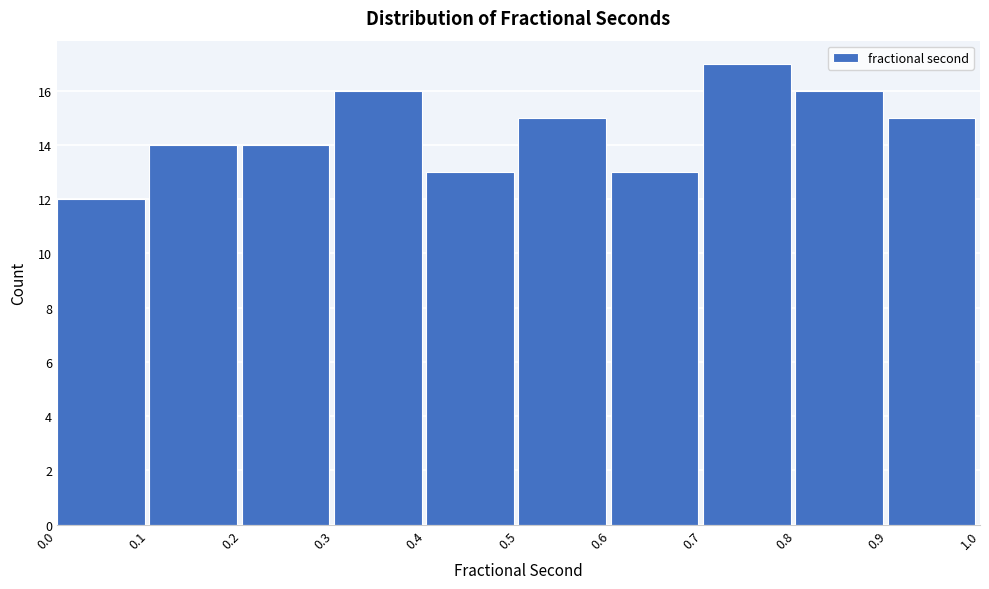

Reading left to right, transcribe this chart: for each bar, give the range it covers on the x-axis and its height. The values are not printed on the chart, so give them approximately, as read against the axis.

0.0 to 0.1: 12
0.1 to 0.2: 14
0.2 to 0.3: 14
0.3 to 0.4: 16
0.4 to 0.5: 13
0.5 to 0.6: 15
0.6 to 0.7: 13
0.7 to 0.8: 17
0.8 to 0.9: 16
0.9 to 1.0: 15